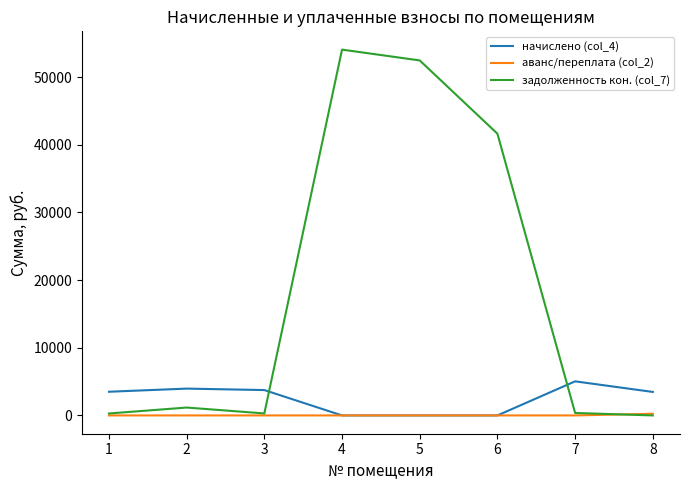

Which series has the largest total across all categories?

задолженность кон. (col_7)